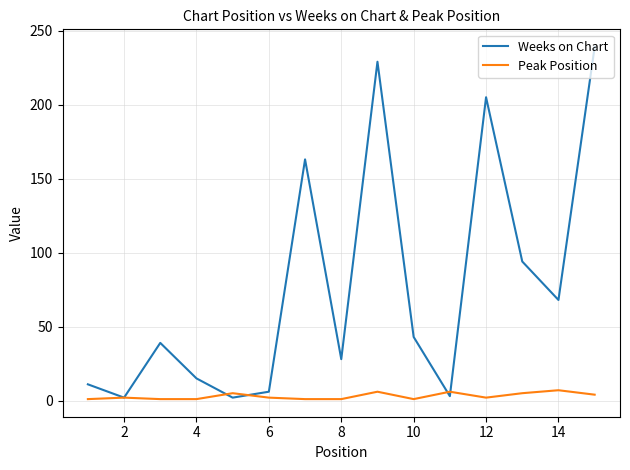

What is the highest value of the Weeks on Chart series?

239